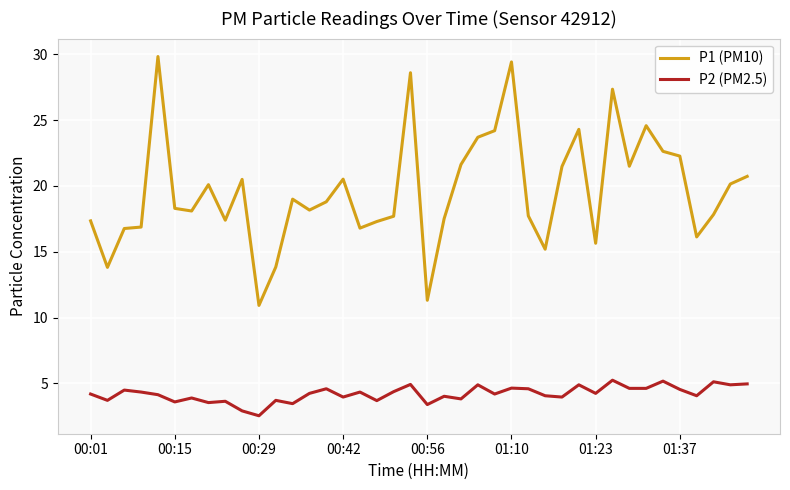

Which series has the widest spread of values?

P1 (PM10)